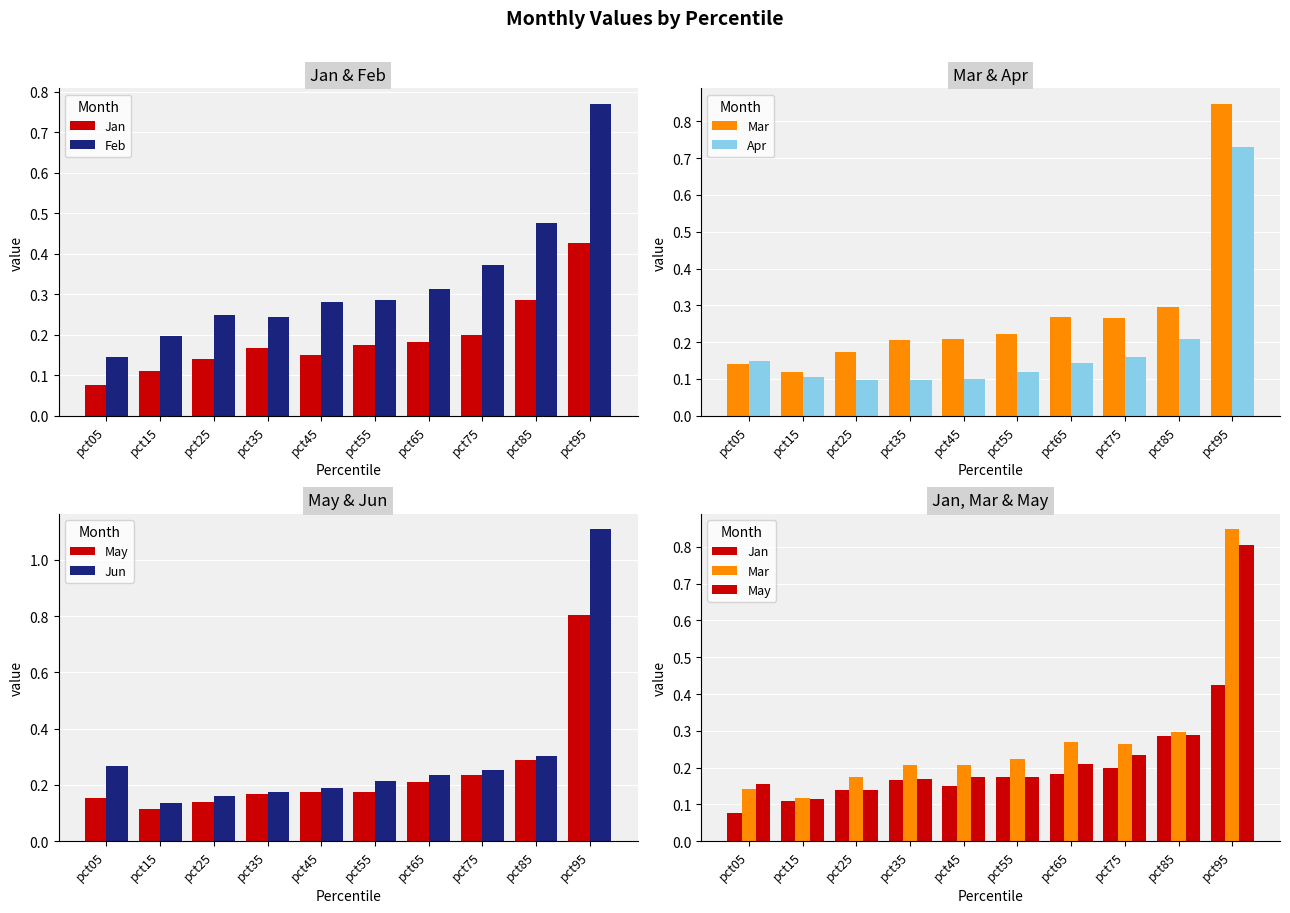

Rank the categories by Jun value from lowest to highest.

pct15, pct25, pct35, pct45, pct55, pct65, pct75, pct05, pct85, pct95